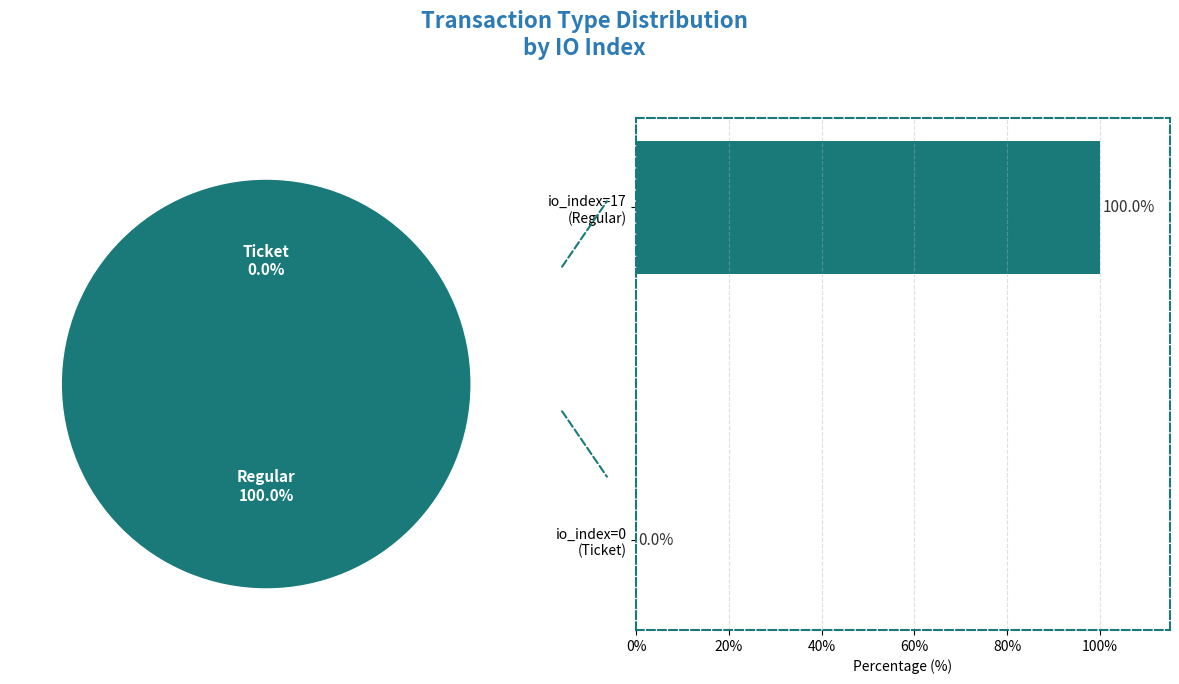

True or false: io_index=0 (Ticket) accounts for 13% of the total.

False